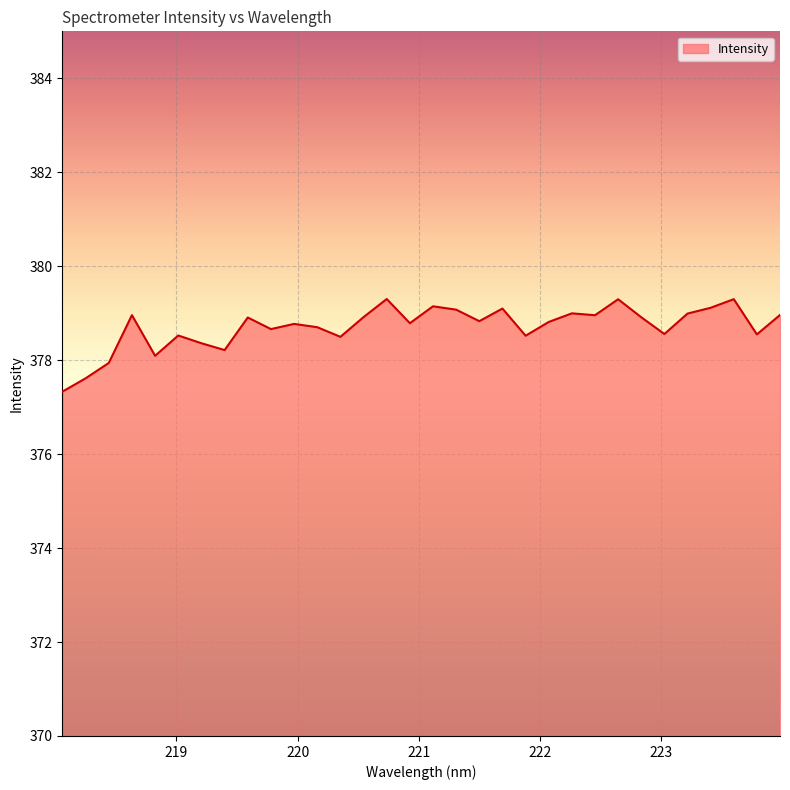

What is the difference between the maximum and minimum values?

2.0